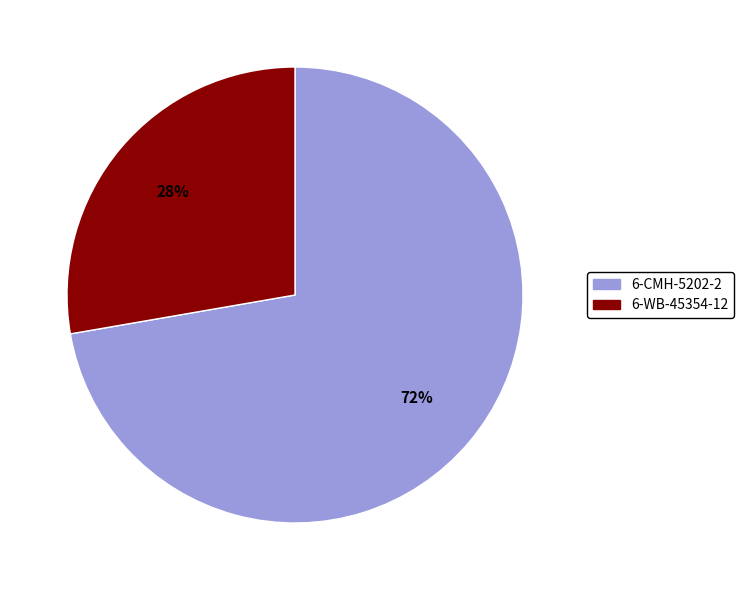

Count the number of slices in the pie.

2